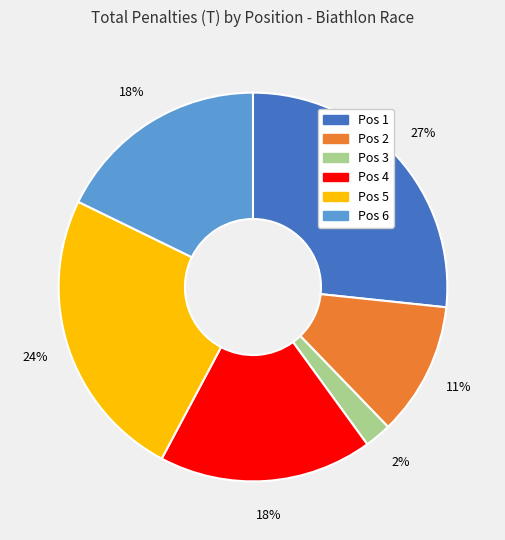

Is there any slice that represents more than half of the pie?

No